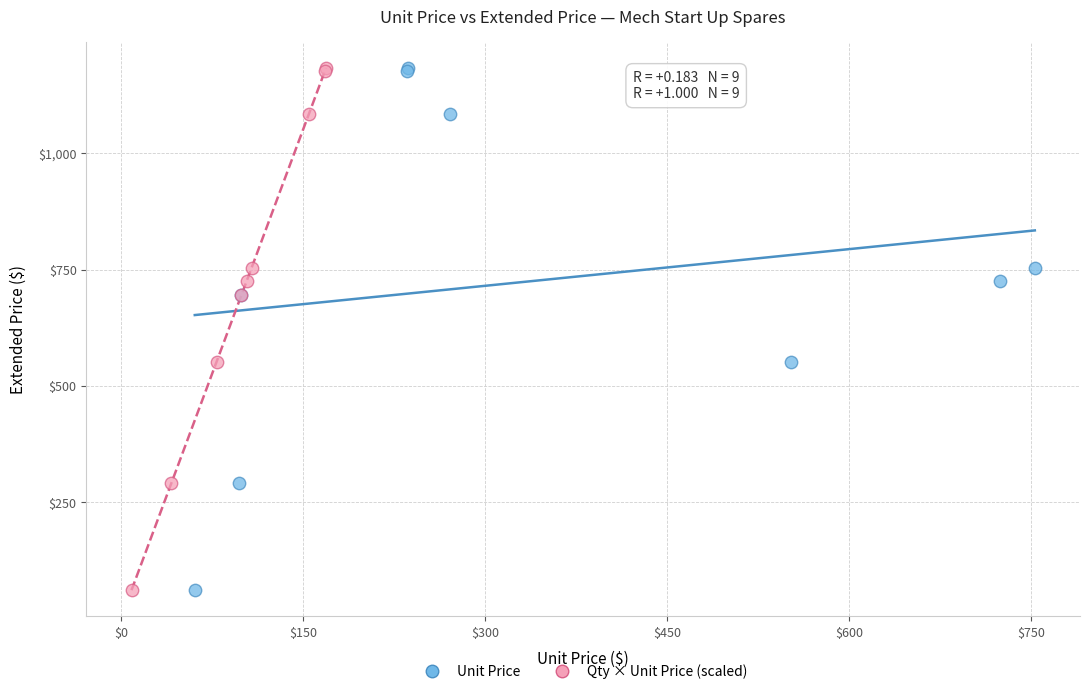

What are all the series names shown in the legend?

Unit Price, Qty × Unit Price (scaled)